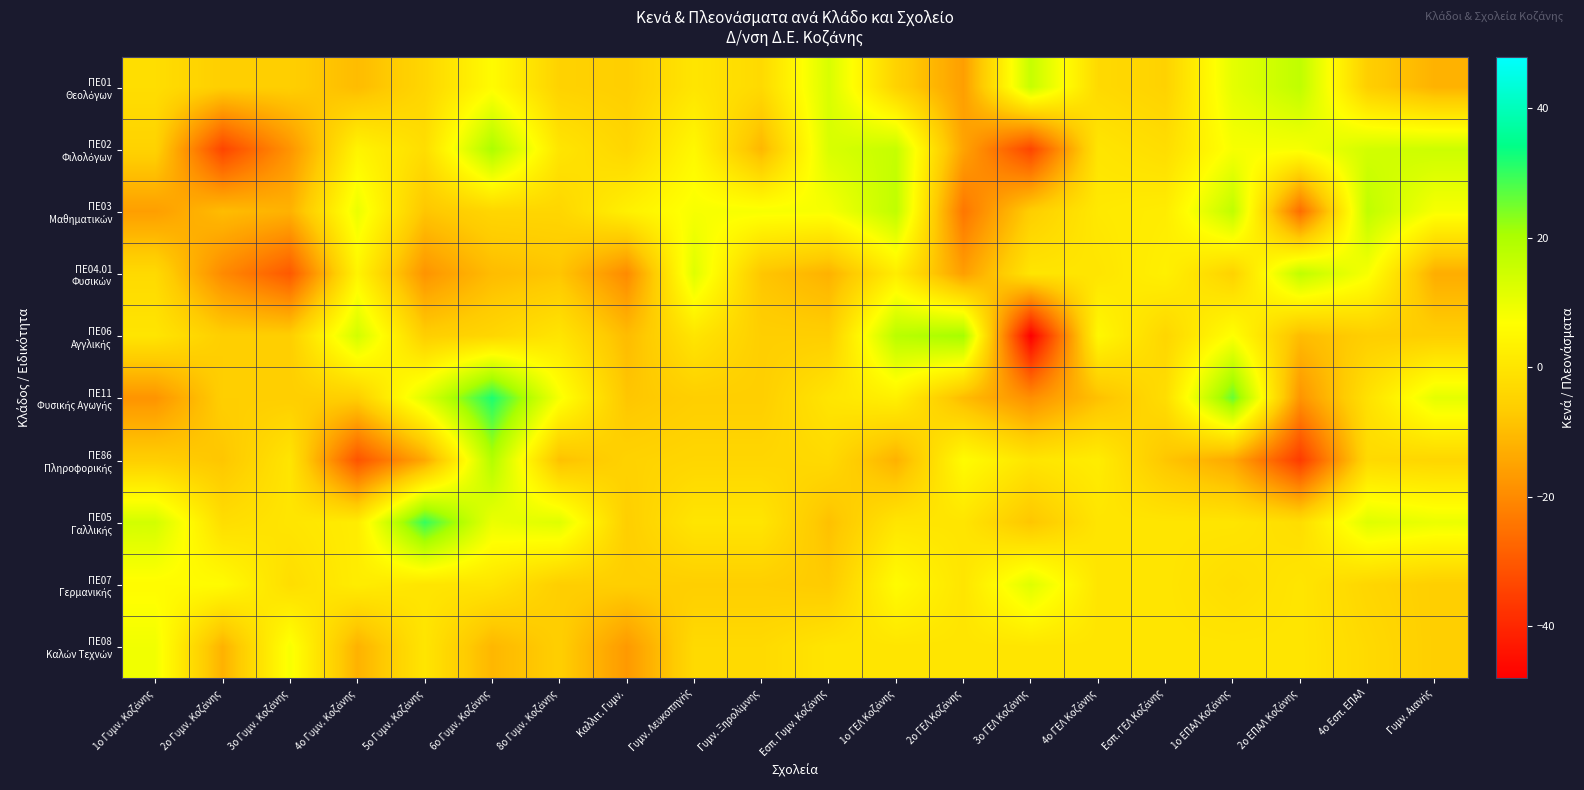

What is the total value across all series at 1ο Γυμν. Κοζάνης?

-21